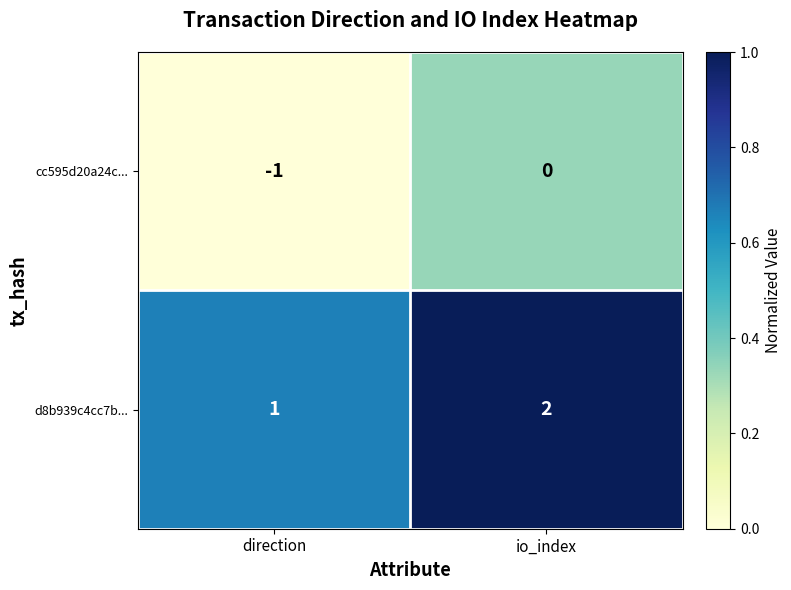

Reading left to right, what are all the values shown in this chart?

cc595d20a24c...: -1	0
d8b939c4cc7b...: 1	2